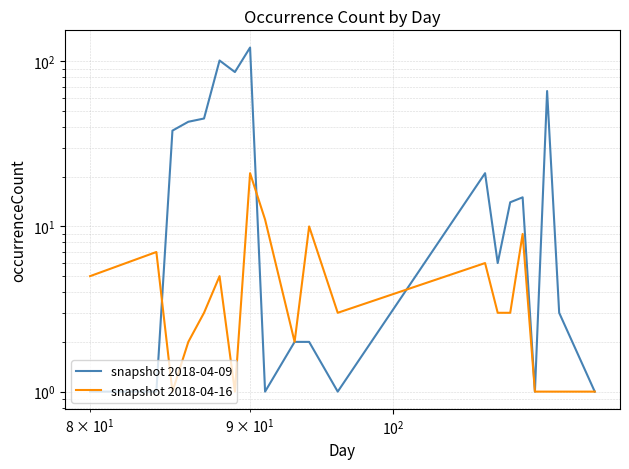

Reading right to left, what are all the values shown in this chart?

snapshot 2018-04-09: 1	3	66	1	15	14	6	21	1	2	2	1	121	86	101	45	43	38	1	1
snapshot 2018-04-16: 1	1	1	1	9	3	3	6	3	10	2	11	21	1	5	3	2	1	7	5